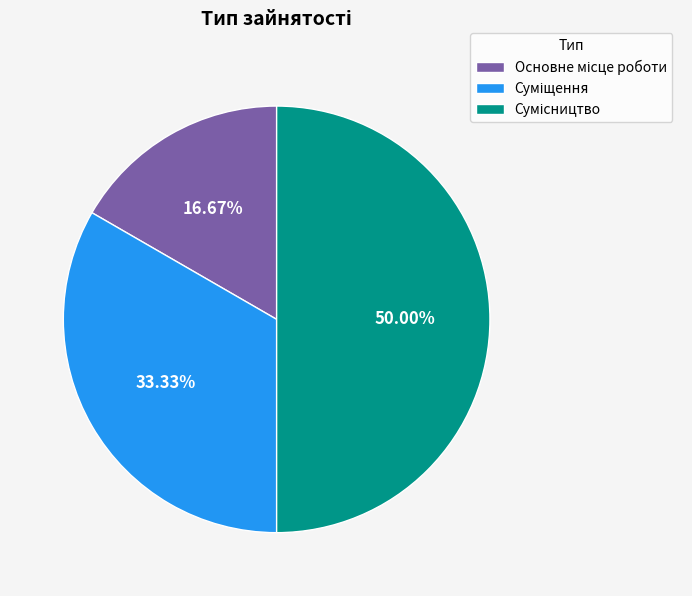

How many slices are in this pie chart?

3